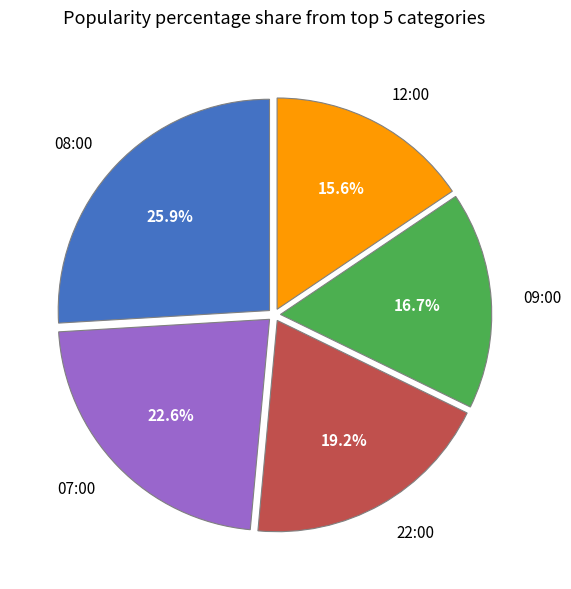

Which category has the biggest portion of the pie?

08:00